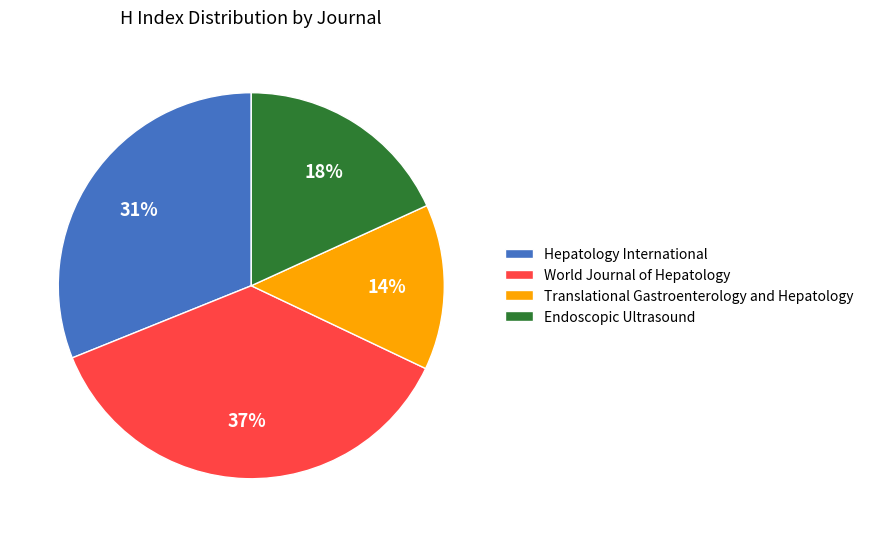

What percentage is the Hepatology International slice, to the nearest percent?

31%